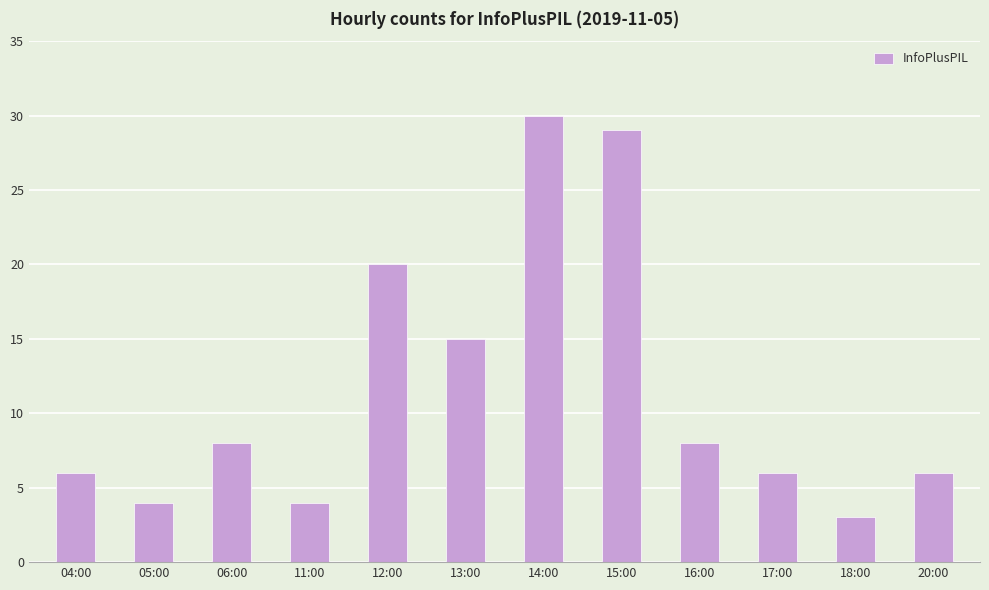

How many values are below 8?

6